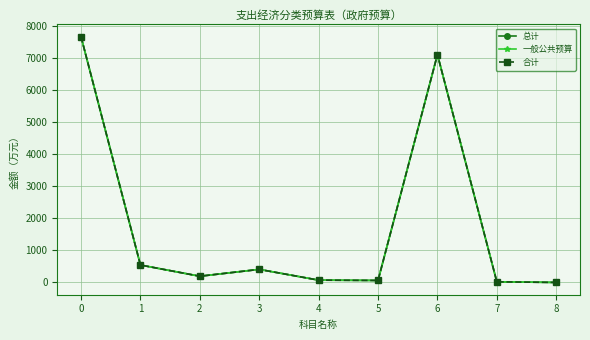

Is this an area chart (filled region under the line)?

No